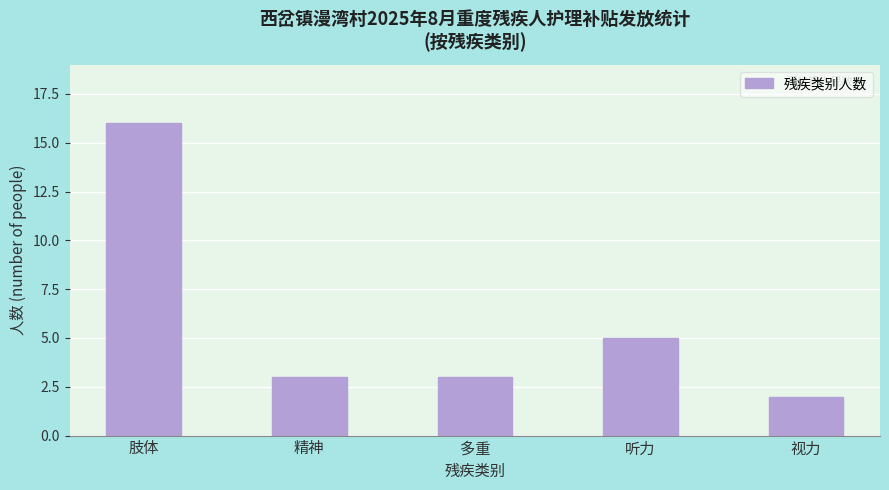

Between 视力 and 多重, which is larger?

多重